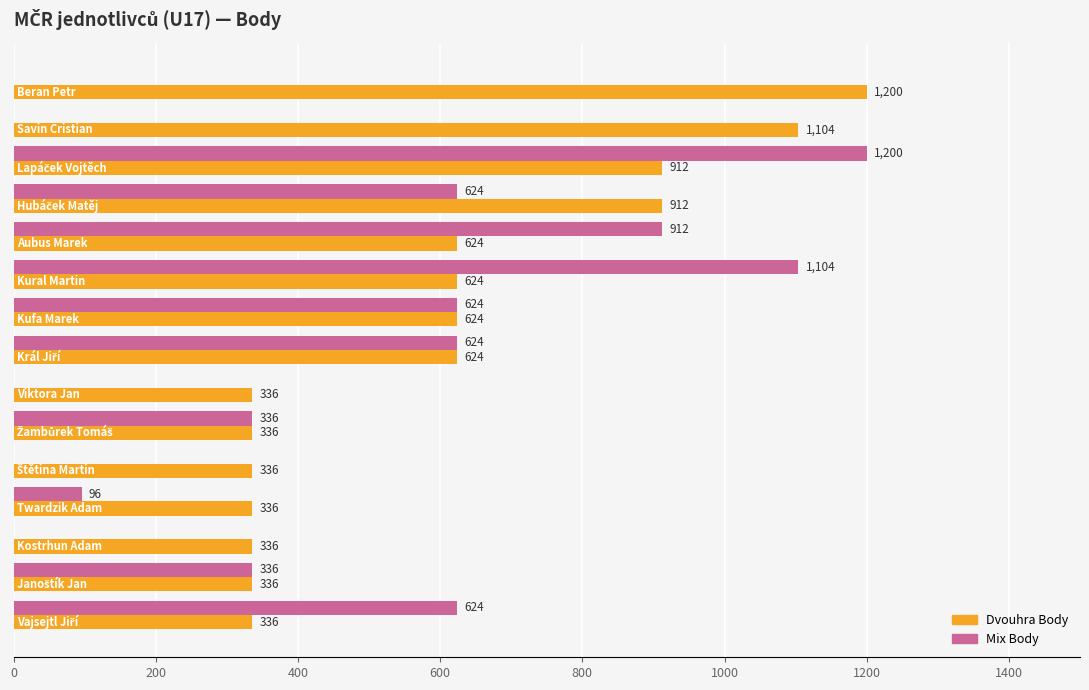

What is the greatest value displayed?

1200